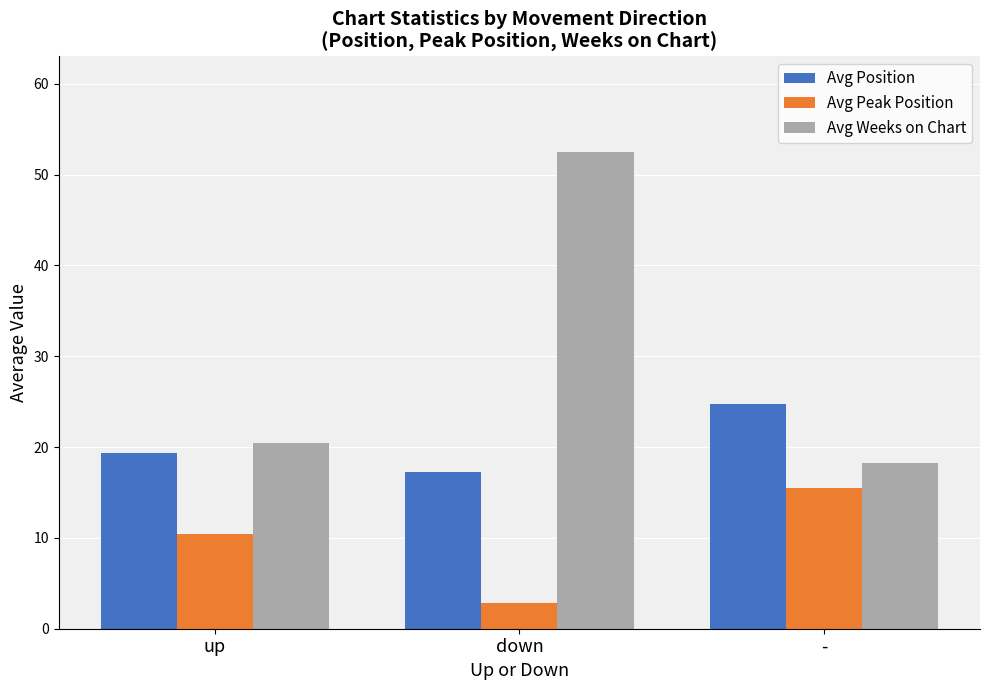

Reading left to right, extract all data points from this chart.

Avg Position: up=19.4	down=17.2	-=24.7
Avg Peak Position: up=10.4	down=2.8	-=15.5
Avg Weeks on Chart: up=20.5	down=52.5	-=18.2